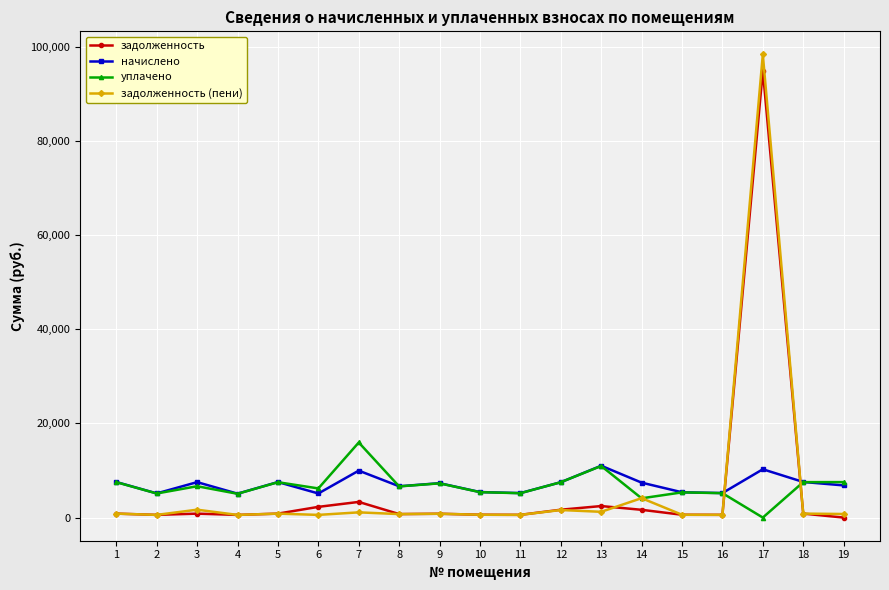

What is the lowest value of the задолженность (пени) series?

563.6